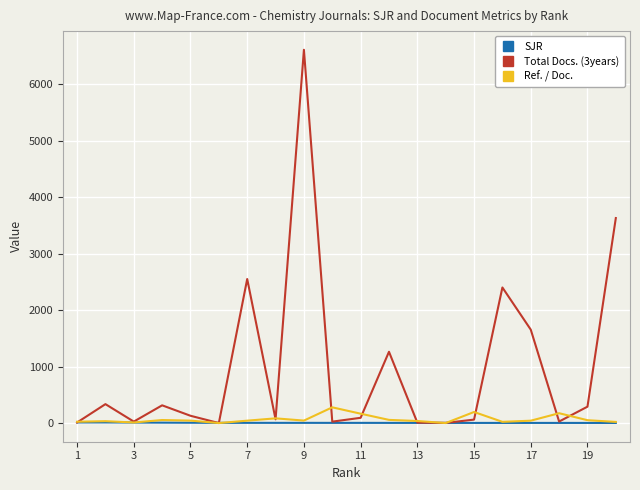

Which series has the largest total across all categories?

Total Docs. (3years)